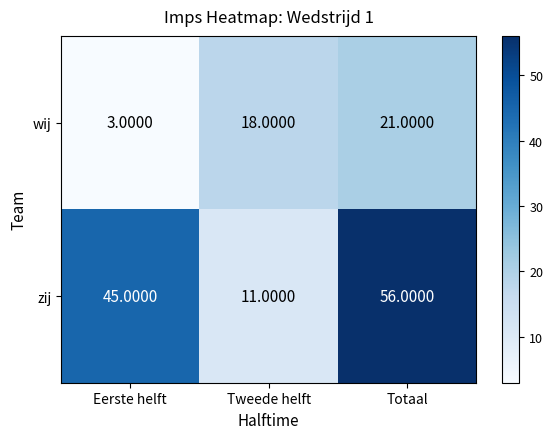

What is the difference between the second highest and minimum values in the wij series?

15